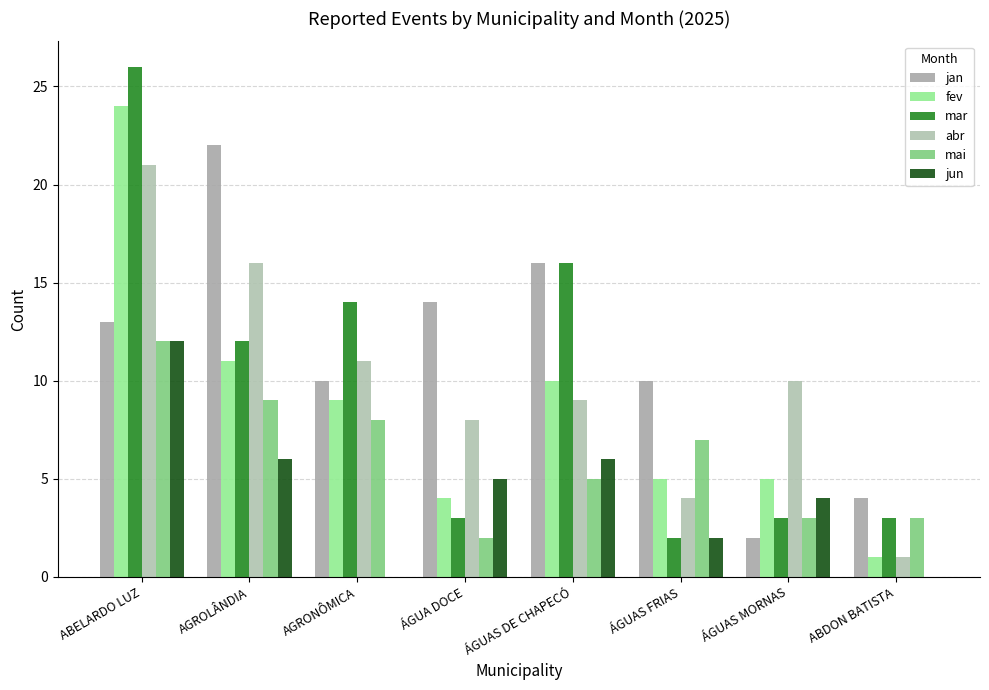

At which label is mar closest to 14?

AGRONÔMICA